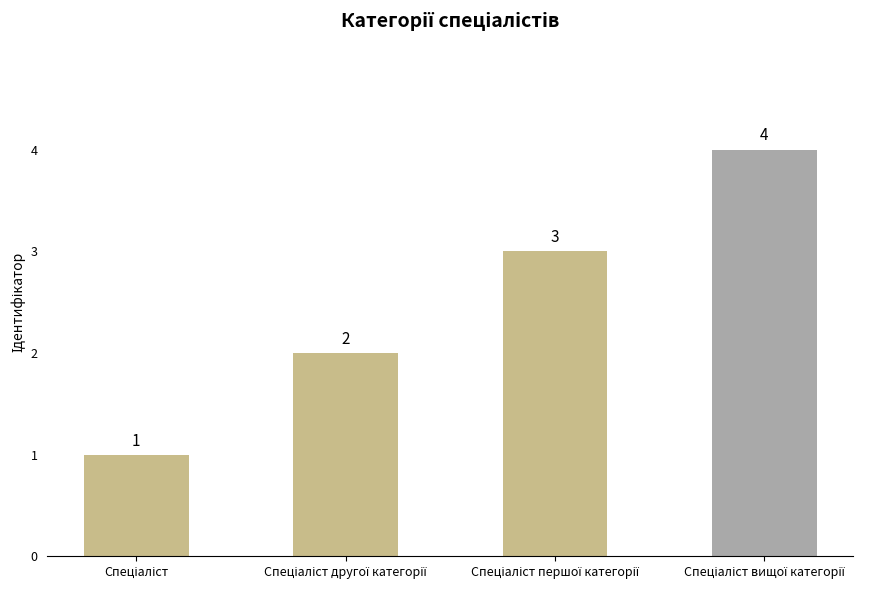

What is the greatest value displayed?

4